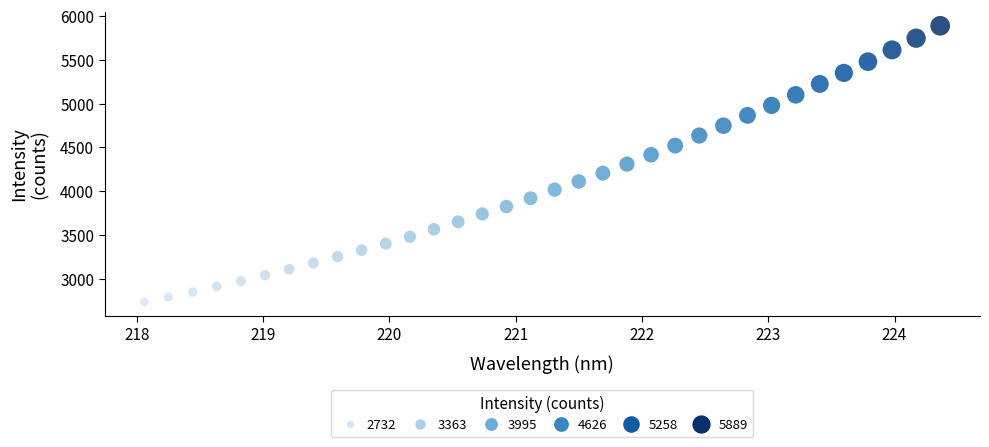

What is the range of X values (max minus min)?

6.3